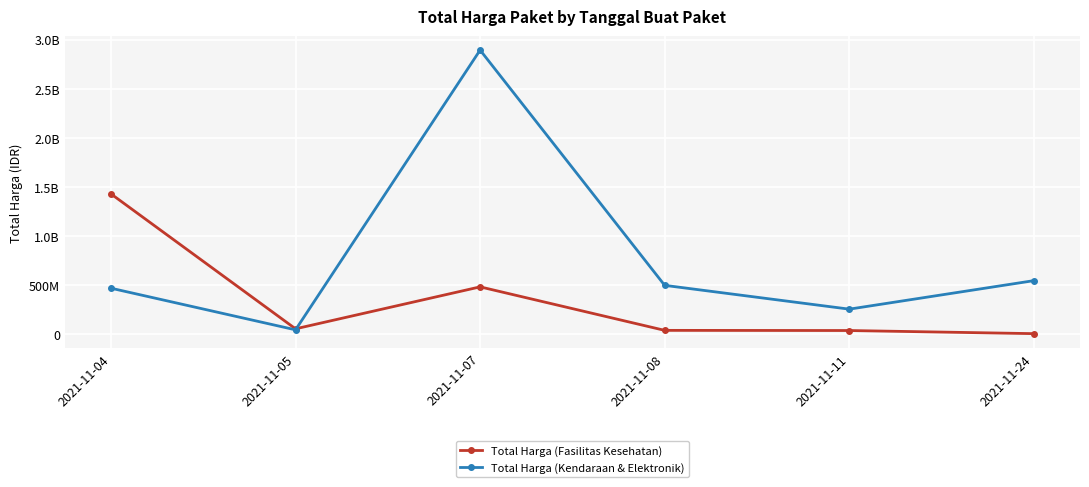

What are all the series names shown in the legend?

Total Harga (Fasilitas Kesehatan), Total Harga (Kendaraan & Elektronik)